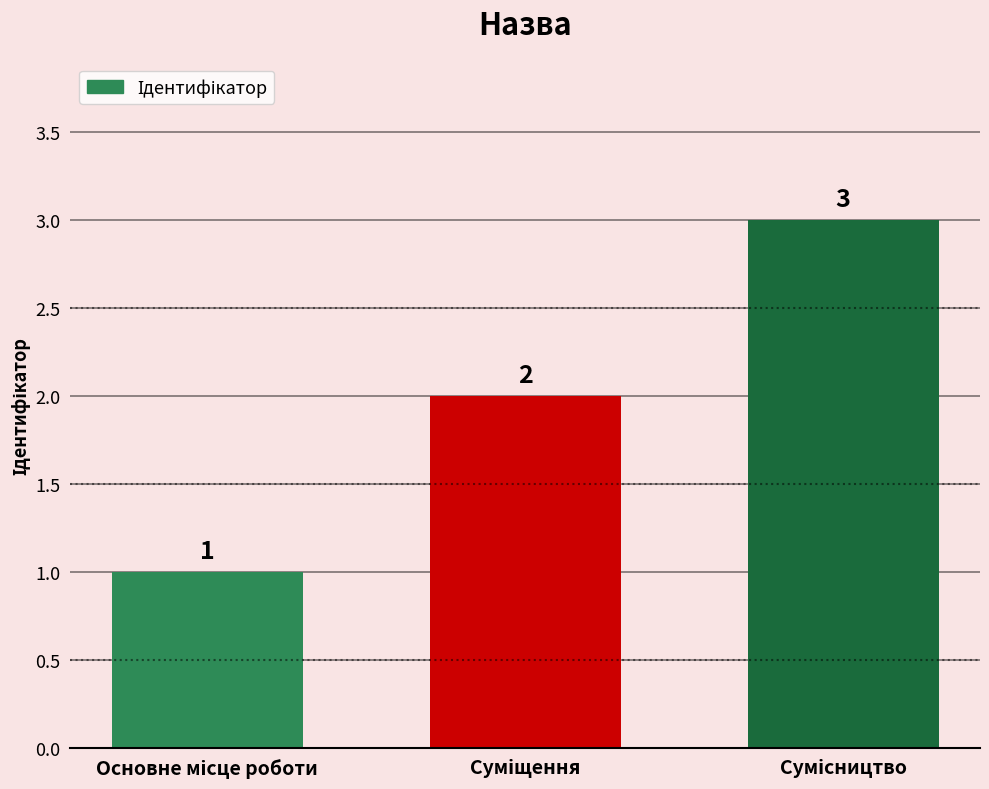

What is the sum of all values?

6